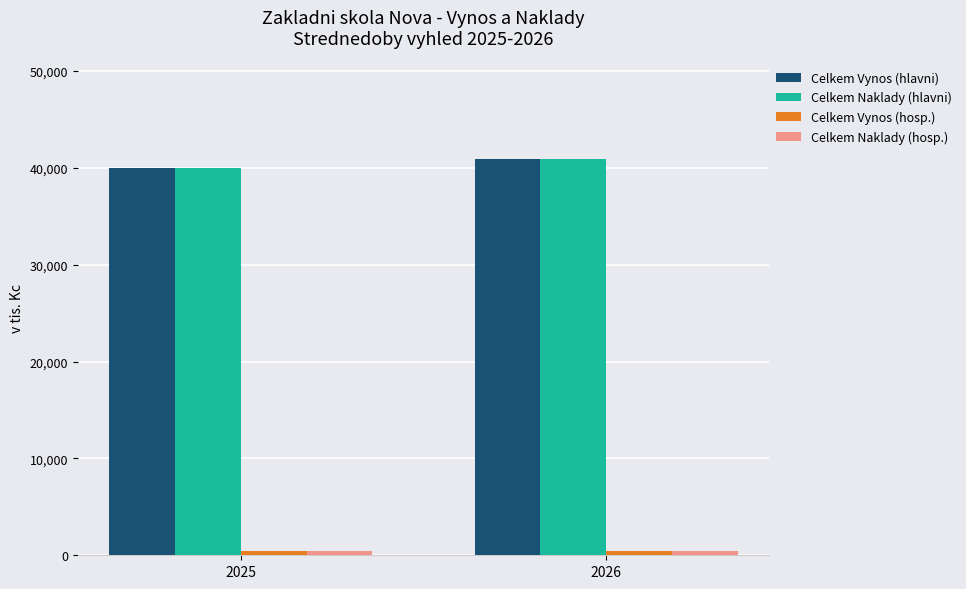

What is the average value of the Celkem Naklady (hlavni) series?

40418